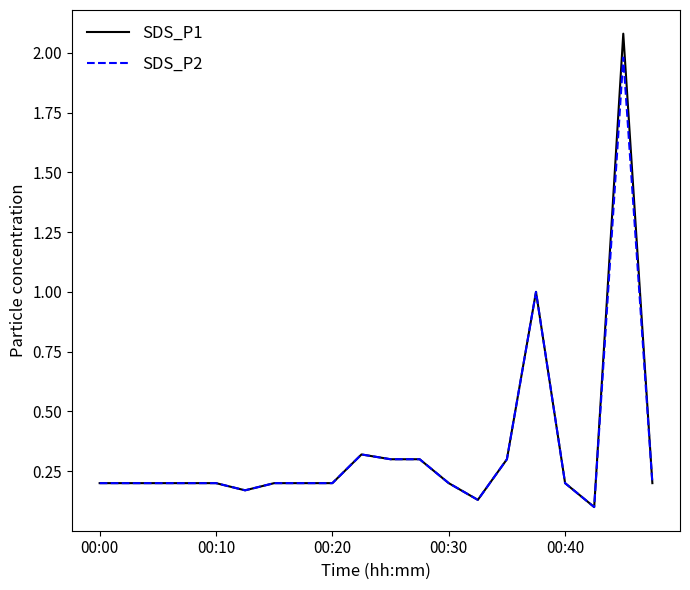

True or false: SDS_P1 has more than 0 interior local peaks.

True